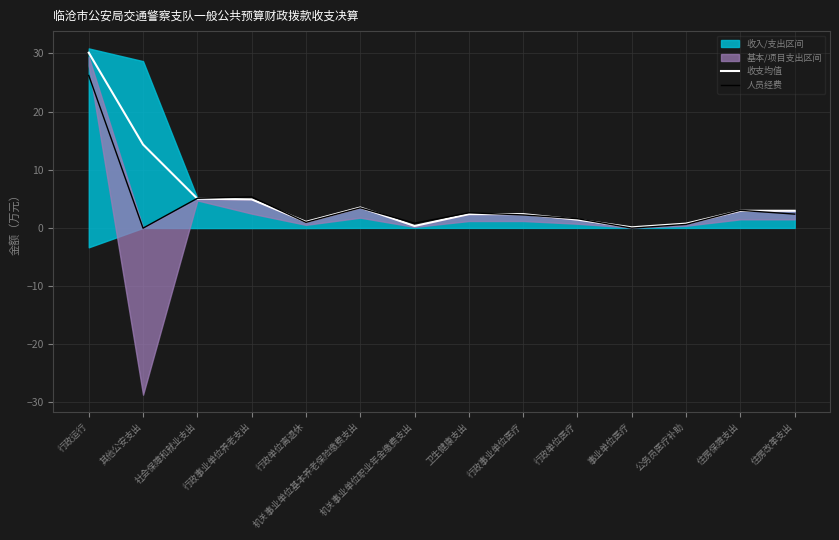

The 人员经费 series shows 3.4 at 机关事业单位基本养老保险缴费支出. True or false?

True